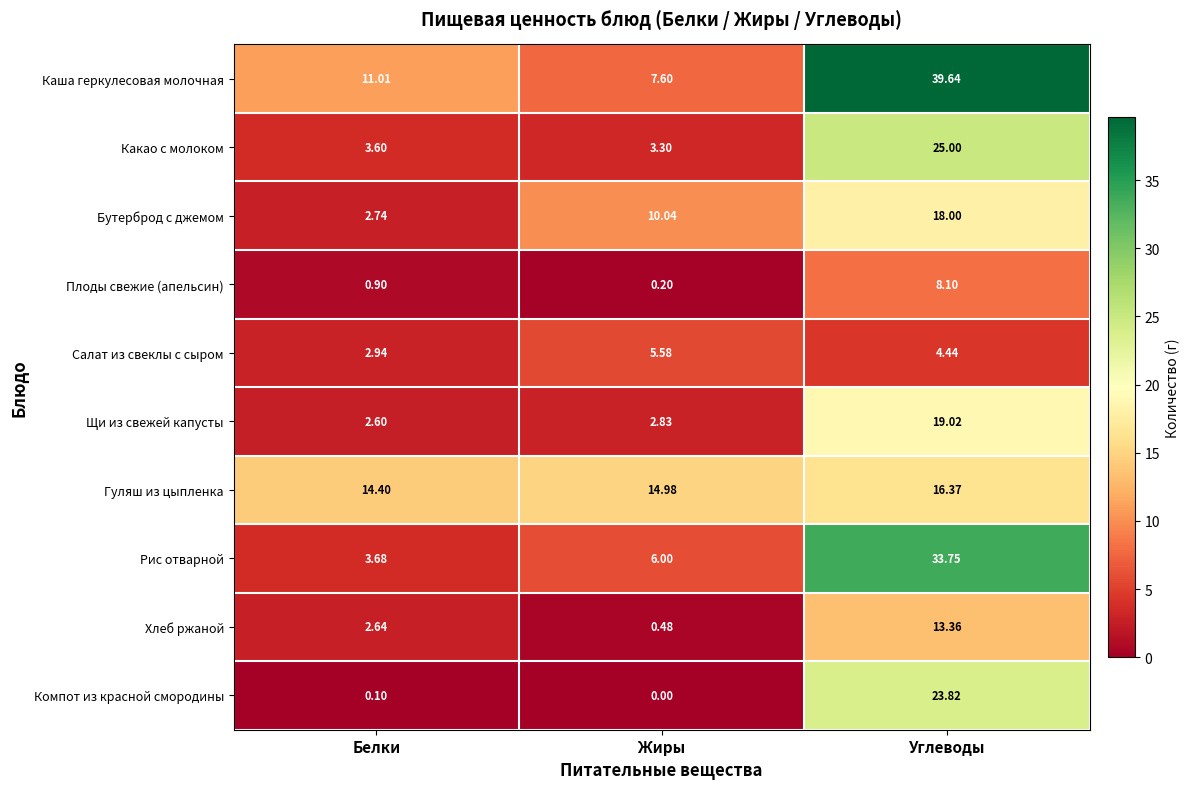

At which label does Щи из свежей капусты reach its peak?

Углеводы